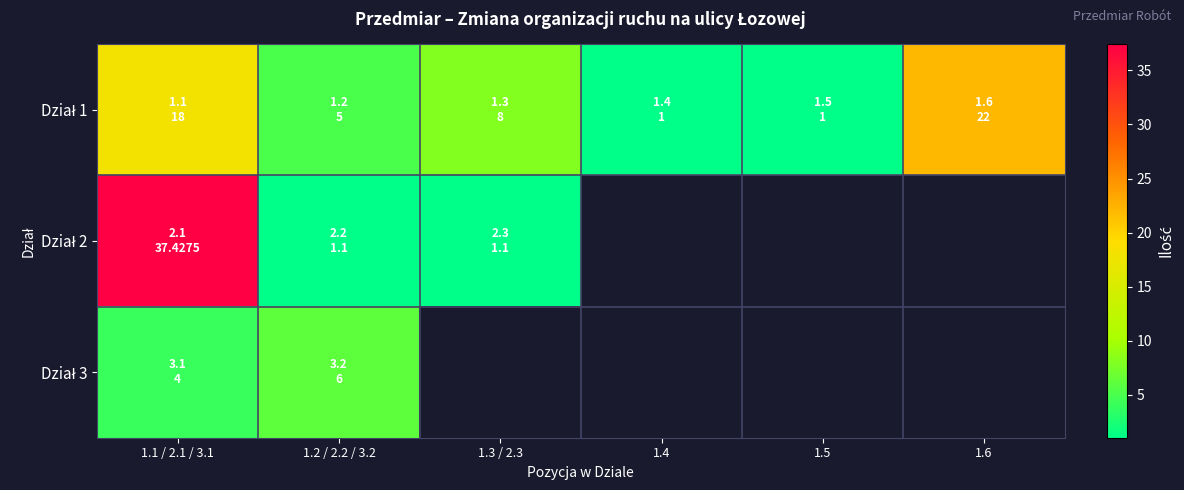

Which series has the largest total across all categories?

Dział 1